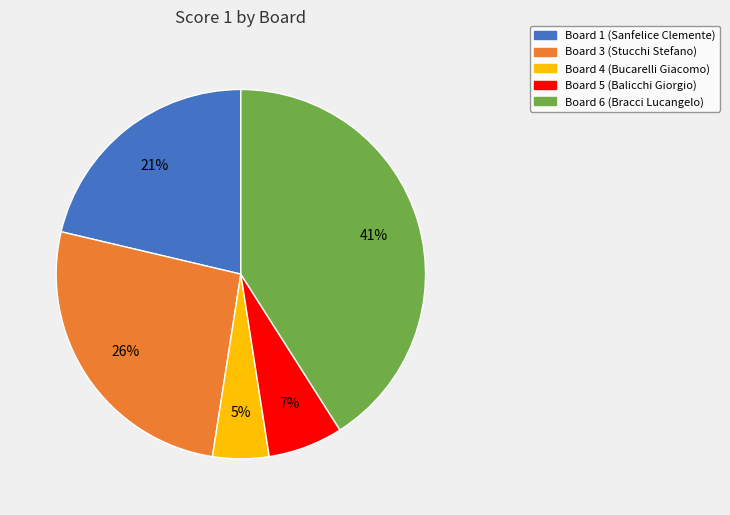

Does Board 5 (Balicchi Giorgio) represent more than half of the total?

No